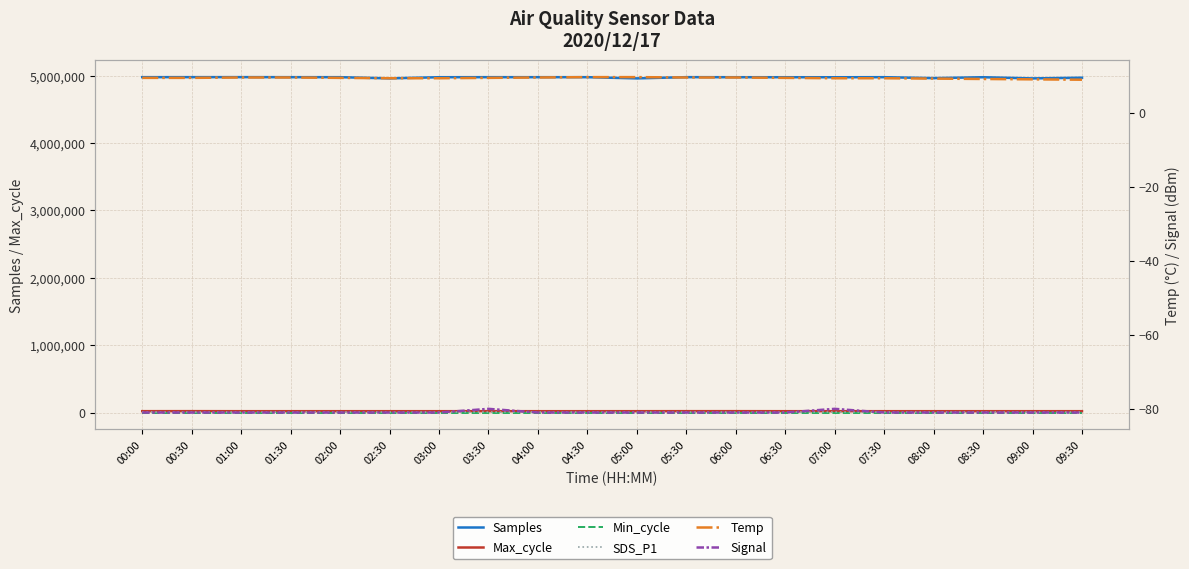

Does the chart have visible grid lines?

Yes